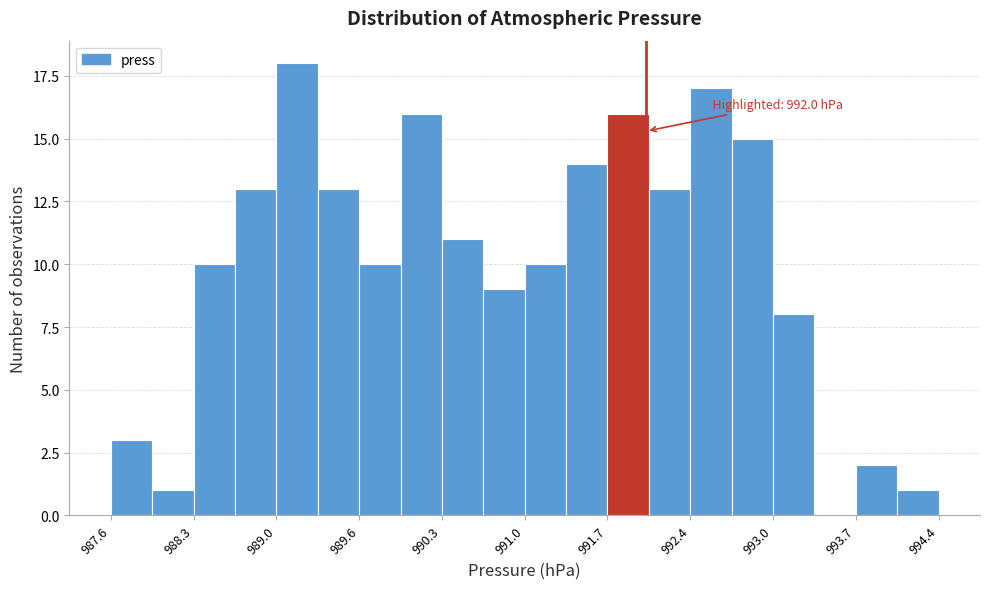

Read against the x-axis, roughly where is the centre of the tallest bar?

989.1